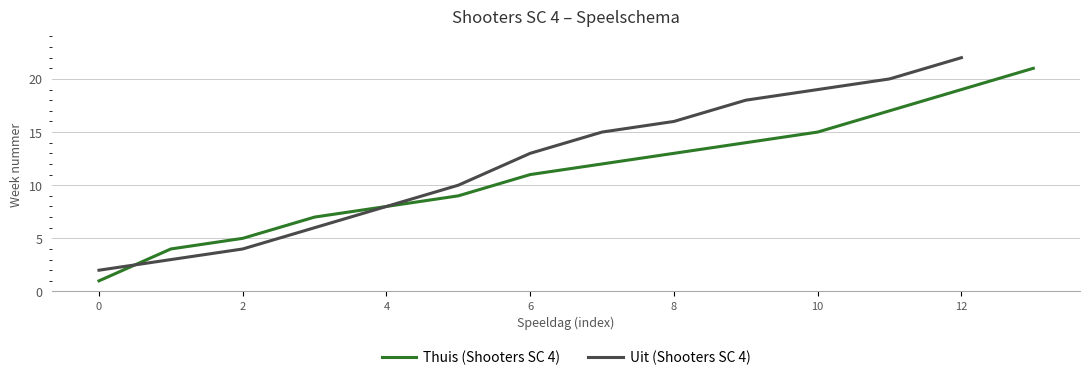

Is it true that Thuis (Shooters SC 4) equals 7 at 2?

False